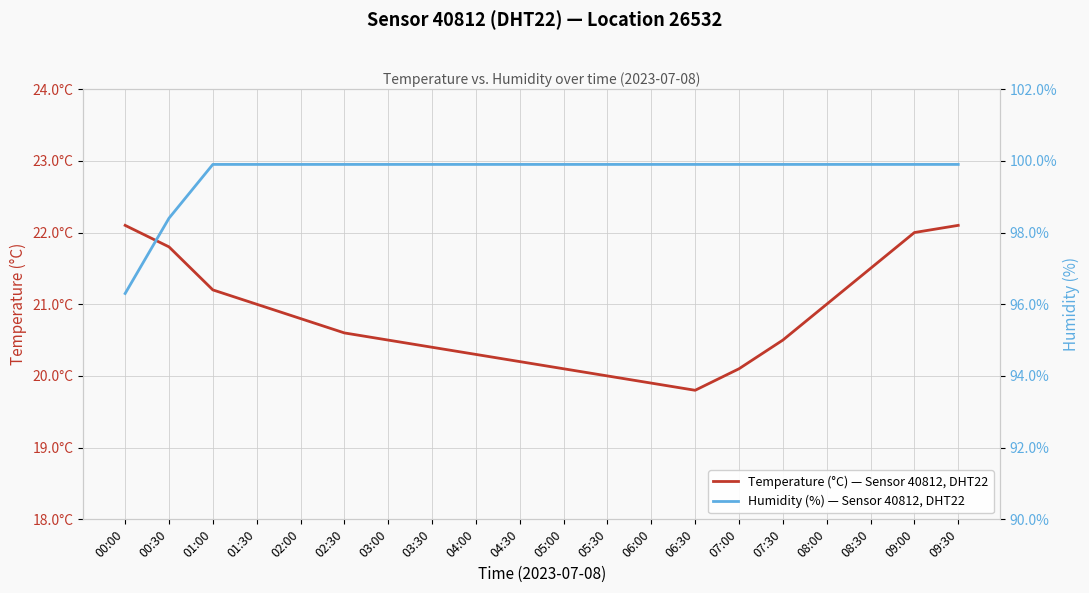

What are all the series names shown in the legend?

Temperature (°C) — Sensor 40812, DHT22, Humidity (%) — Sensor 40812, DHT22